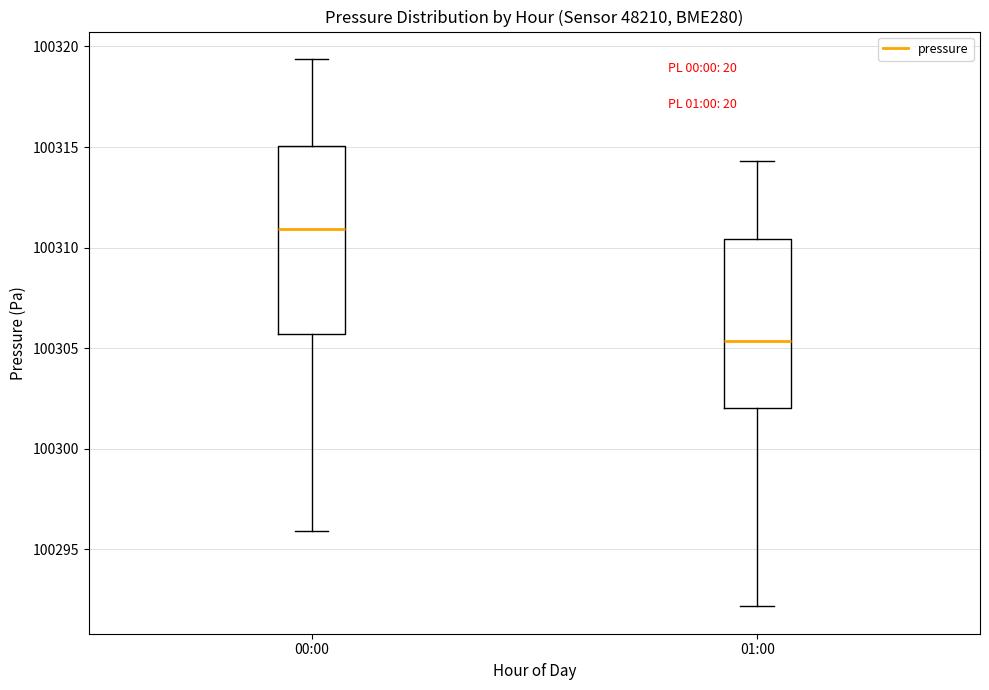

Comparing the boxes themselves (not the whiskers), which one is the tallest?

00:00